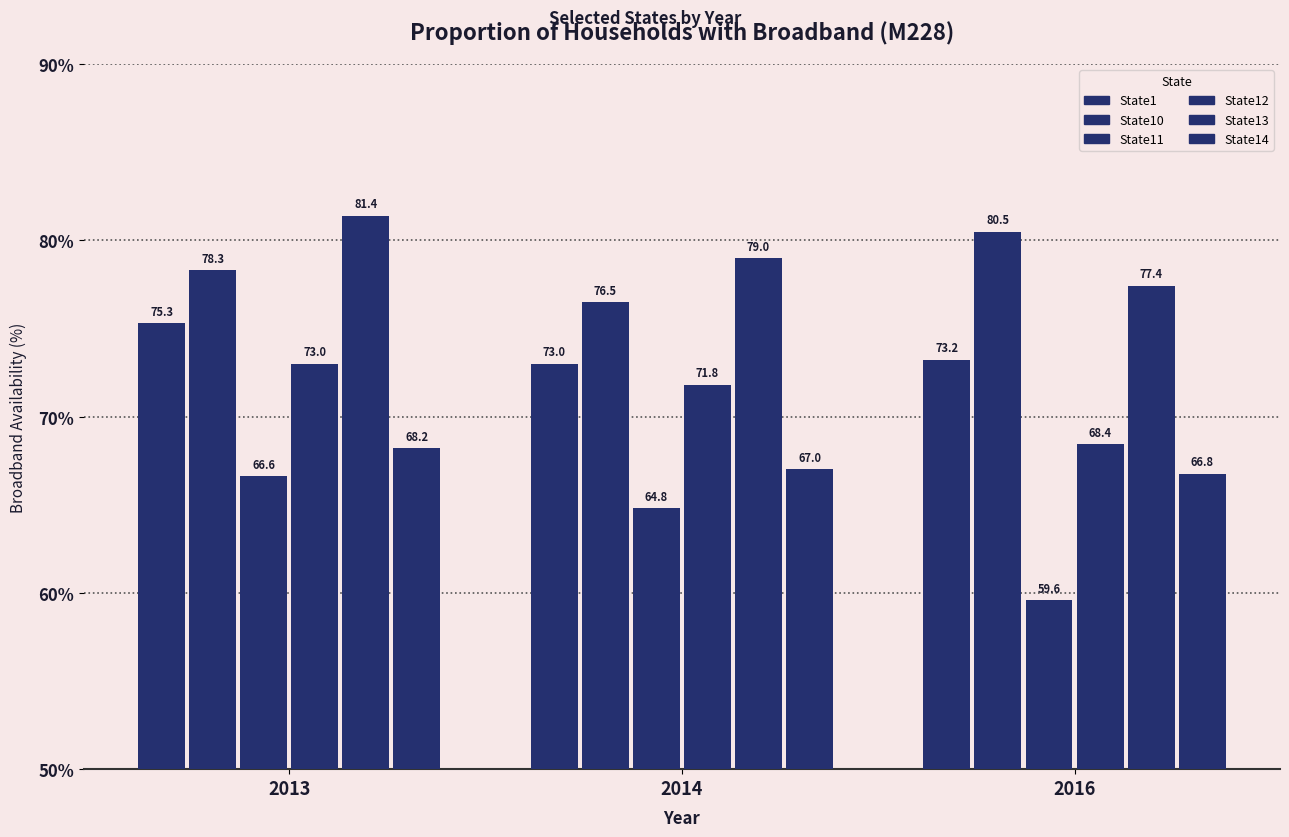

How many values in the State14 series are below 67?

1